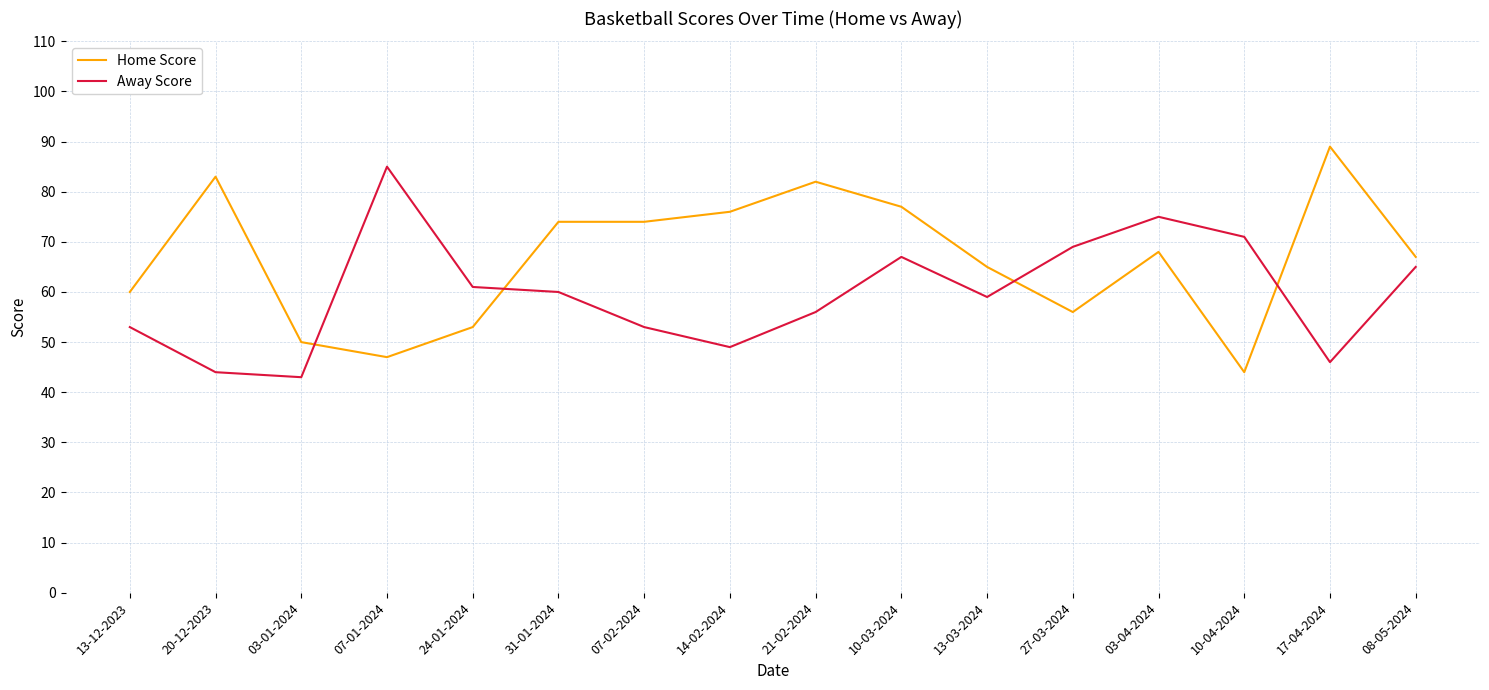

What are all the series names shown in the legend?

Home Score, Away Score